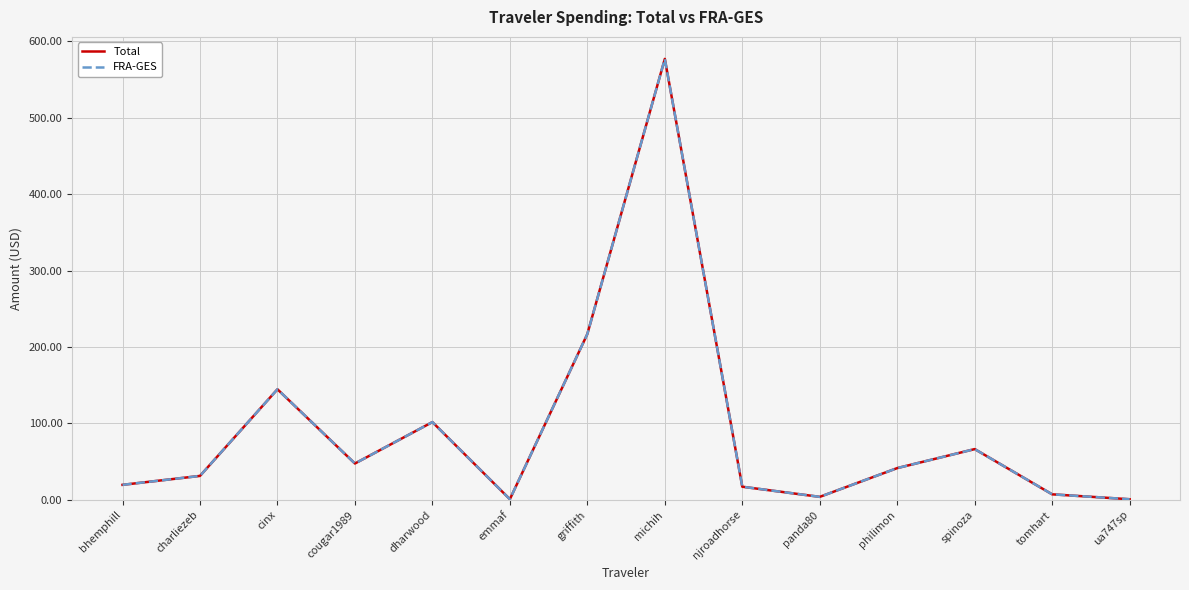

Does the chart have visible grid lines?

Yes